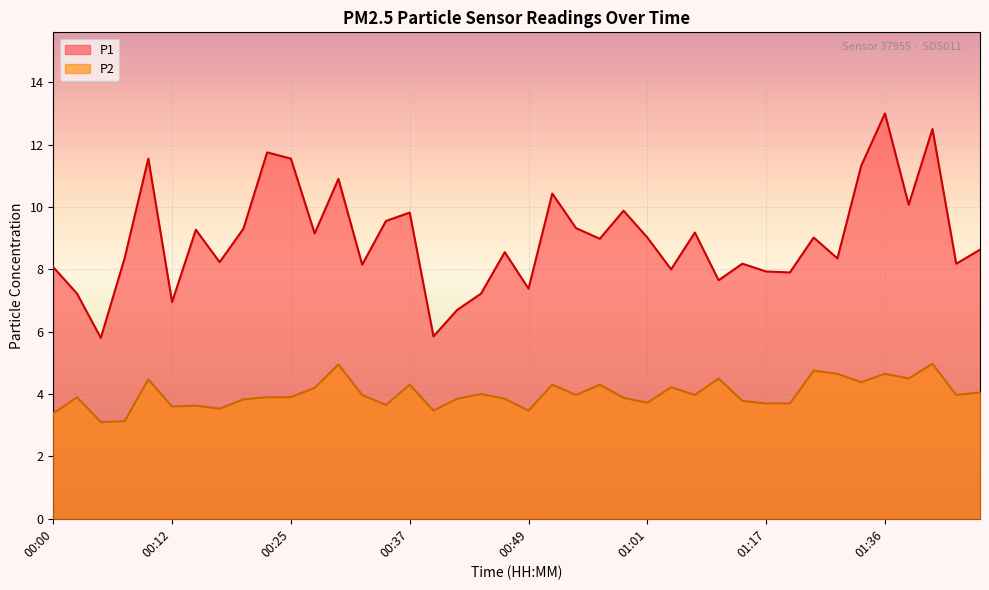

Reading left to right, transcribe all the data shown in this chart.

P1: 00:00=8.1	00:03=7.2	00:05=5.8	00:07=8.3	00:10=11.6	00:12=7.0	00:15=9.3	00:17=8.2	00:20=9.3	00:22=11.8	00:25=11.6	00:27=9.2	00:29=10.9	00:32=8.2	00:34=9.6	00:37=9.8	00:39=5.8	00:42=6.7	00:44=7.2	00:46=8.6	00:49=7.4	00:51=10.4	00:54=9.3	00:56=9.0	00:59=9.9	01:01=9.0	01:03=8.0	01:06=9.2	01:09=7.7	01:11=8.2	01:17=7.9	01:20=7.9	01:26=9.0	01:31=8.3	01:34=11.3	01:36=13.0	01:39=10.1	01:41=12.5	01:44=8.2	01:46=8.6
P2: 00:00=3.4	00:03=3.9	00:05=3.1	00:07=3.1	00:10=4.5	00:12=3.6	00:15=3.6	00:17=3.5	00:20=3.8	00:22=3.9	00:25=3.9	00:27=4.2	00:29=5.0	00:32=4.0	00:34=3.6	00:37=4.3	00:39=3.5	00:42=3.9	00:44=4.0	00:46=3.9	00:49=3.5	00:51=4.3	00:54=4.0	00:56=4.3	00:59=3.9	01:01=3.7	01:03=4.2	01:06=4.0	01:09=4.5	01:11=3.8	01:17=3.7	01:20=3.7	01:26=4.8	01:31=4.7	01:34=4.4	01:36=4.7	01:39=4.5	01:41=5.0	01:44=4.0	01:46=4.0